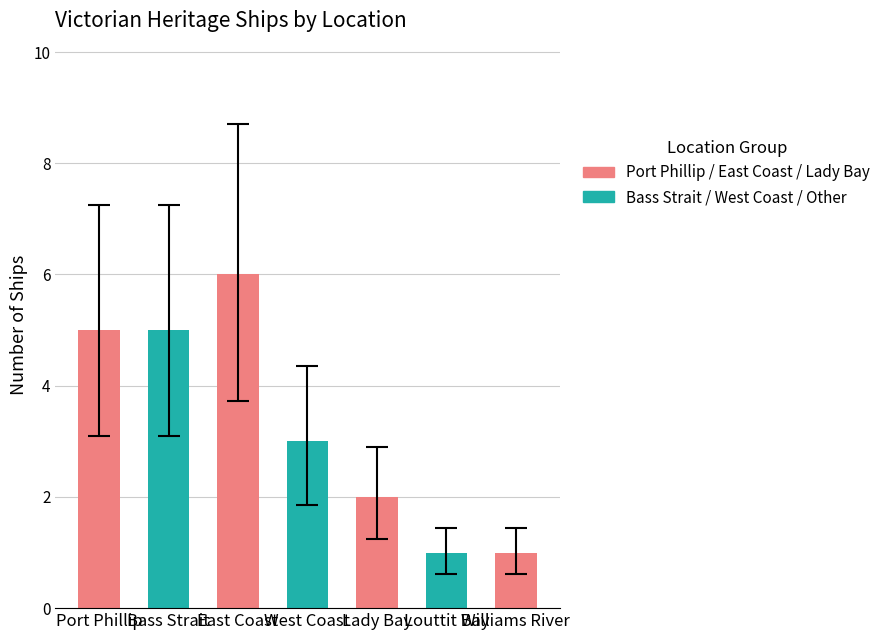

How many data points does each series have?

7